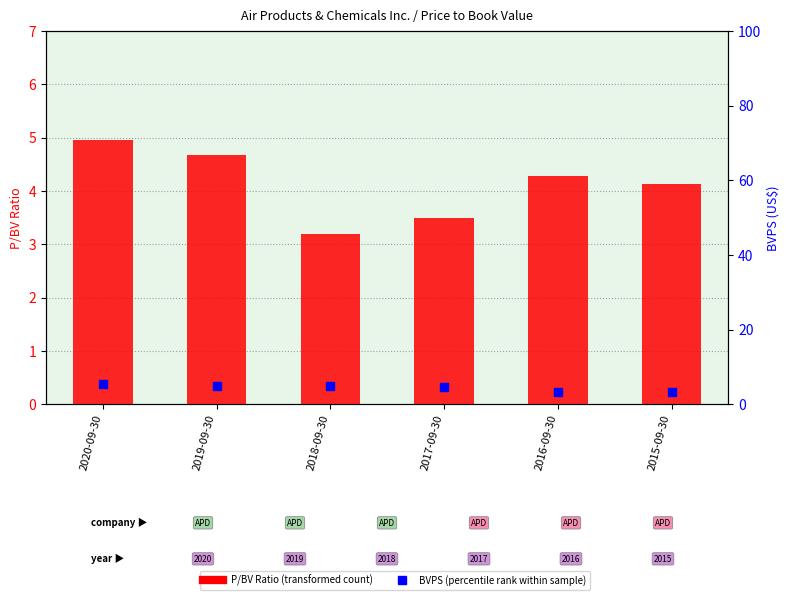

Is the value of P/BV Ratio (Air Products) at 2015-09-30 greater than the value of BVPS (scaled) at 2015-09-30?

Yes